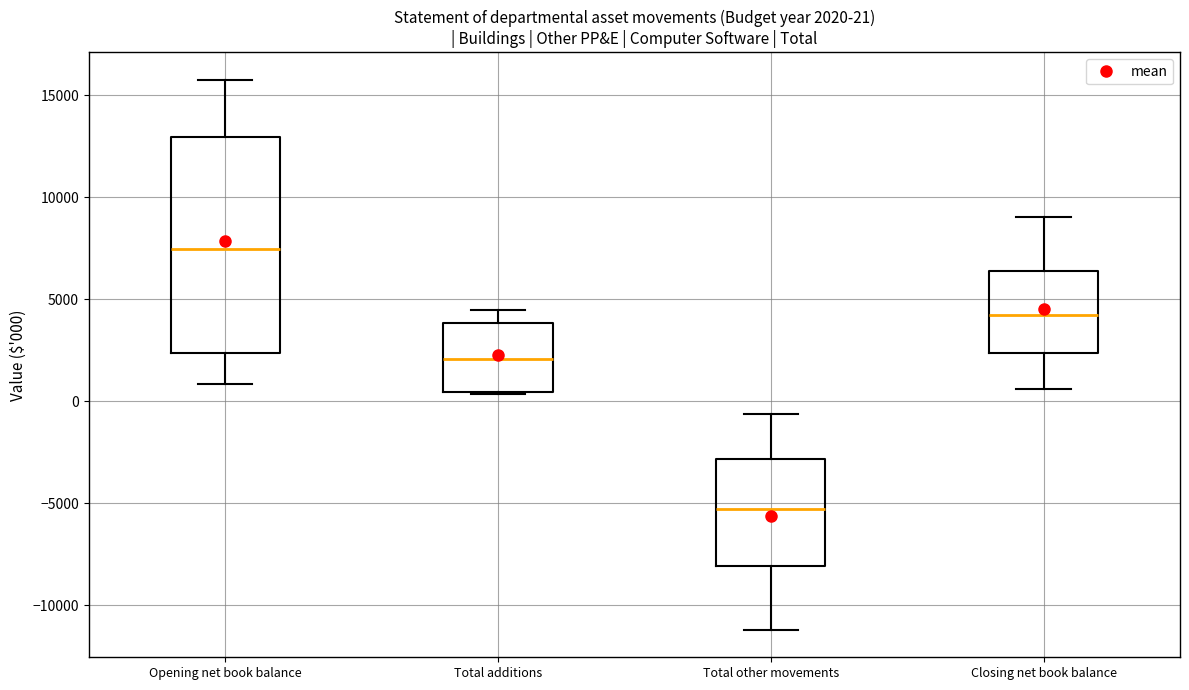

Which box's median line is the highest?

Opening net book balance